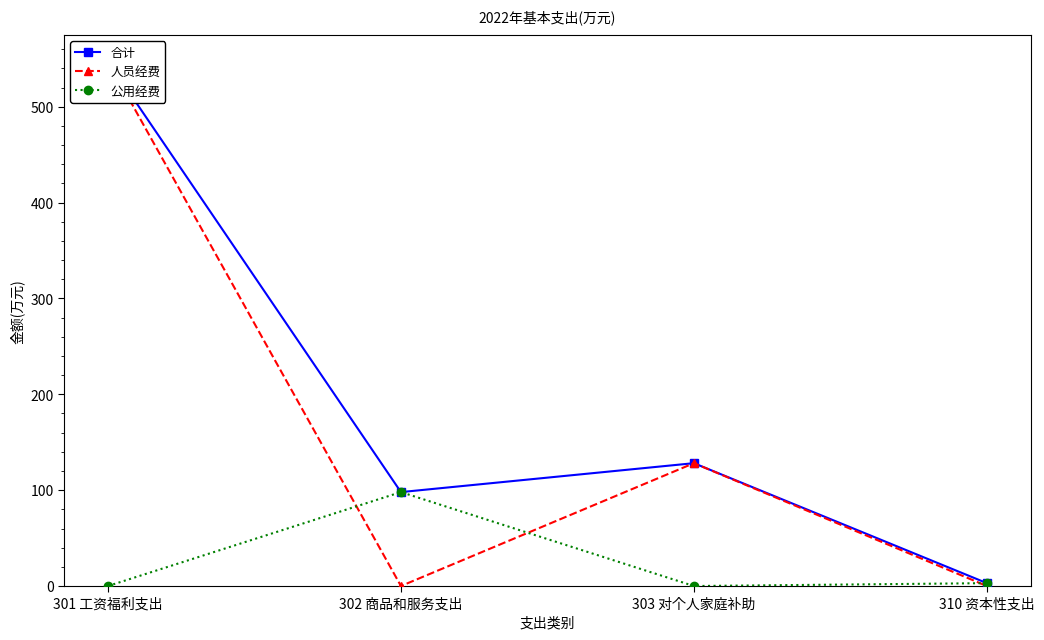

True or false: 合计 and 人员经费 cross at least once.

False